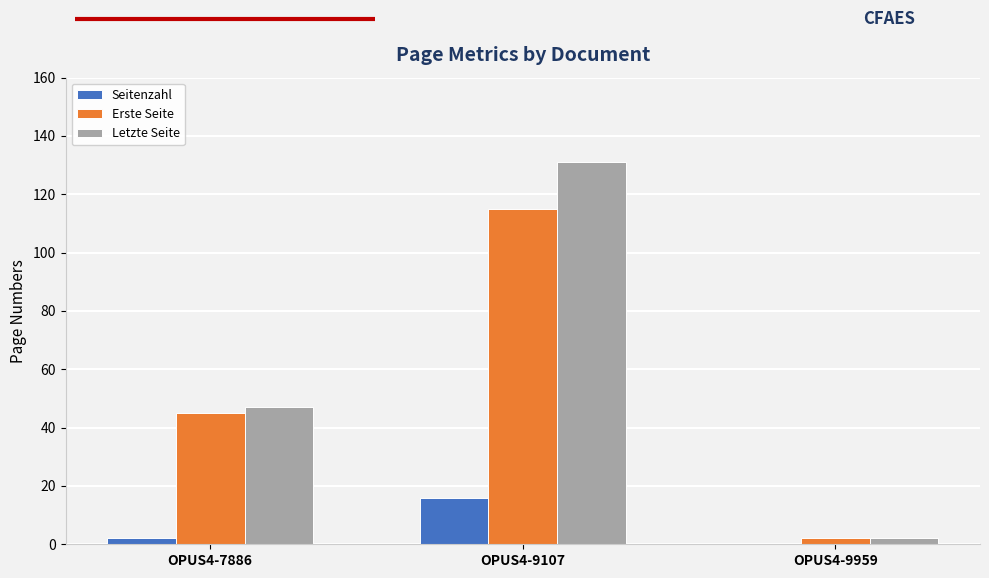

How many distinct data groups are displayed?

3